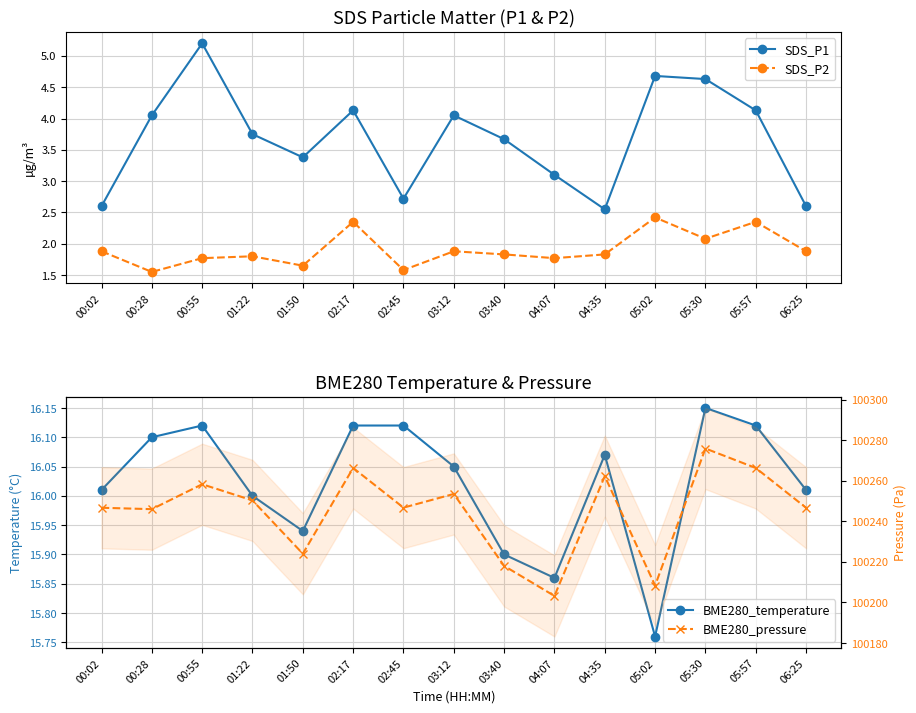

Where is the first local maximum for SDS_P2?

01:22